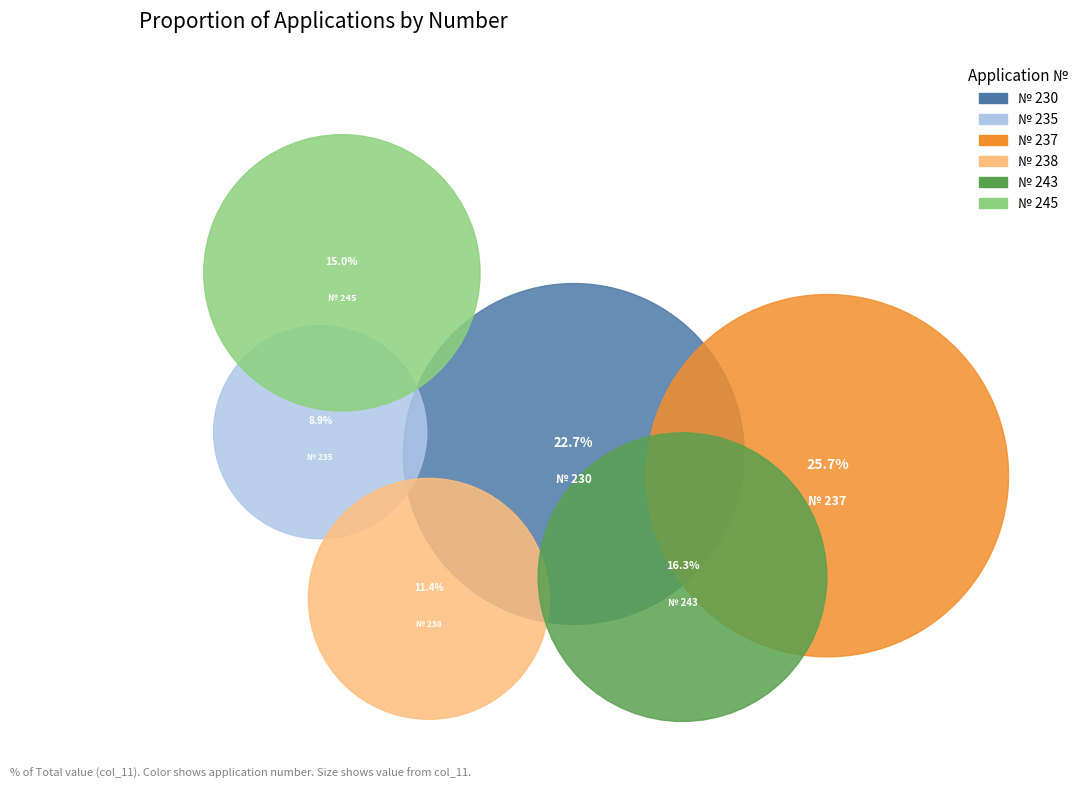

What is the total percentage of № 230 and № 235?

31.6%